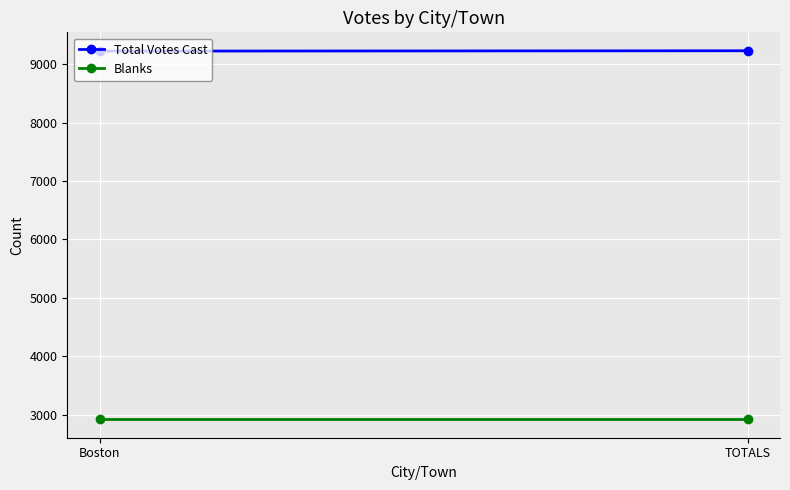

At how many categories does at least one series exceed 6842?

2